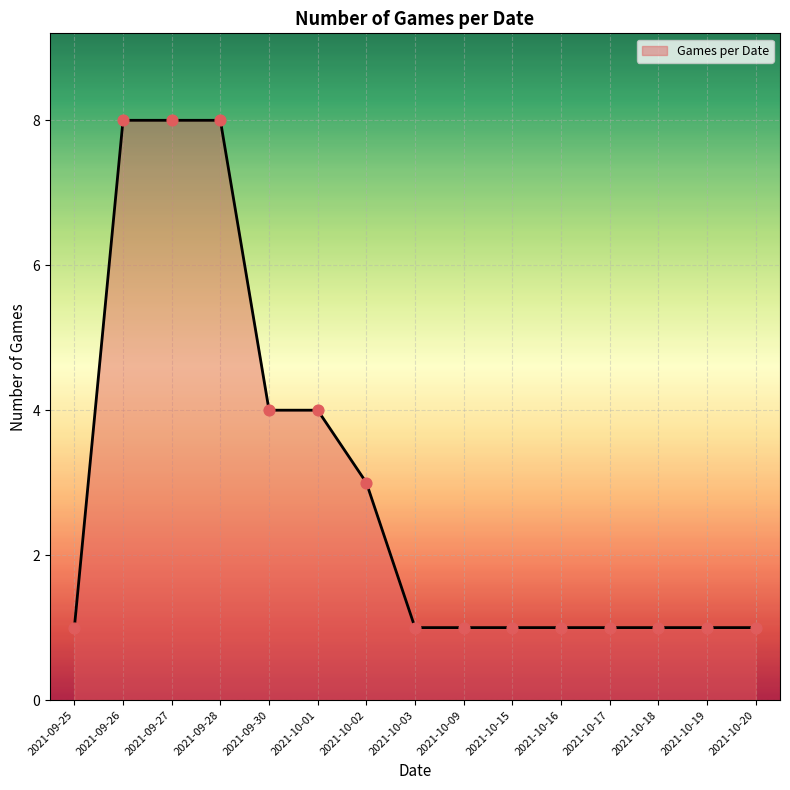

Approximately how many times larger is the value at 2021-10-17 compared to 2021-10-20?

1.0